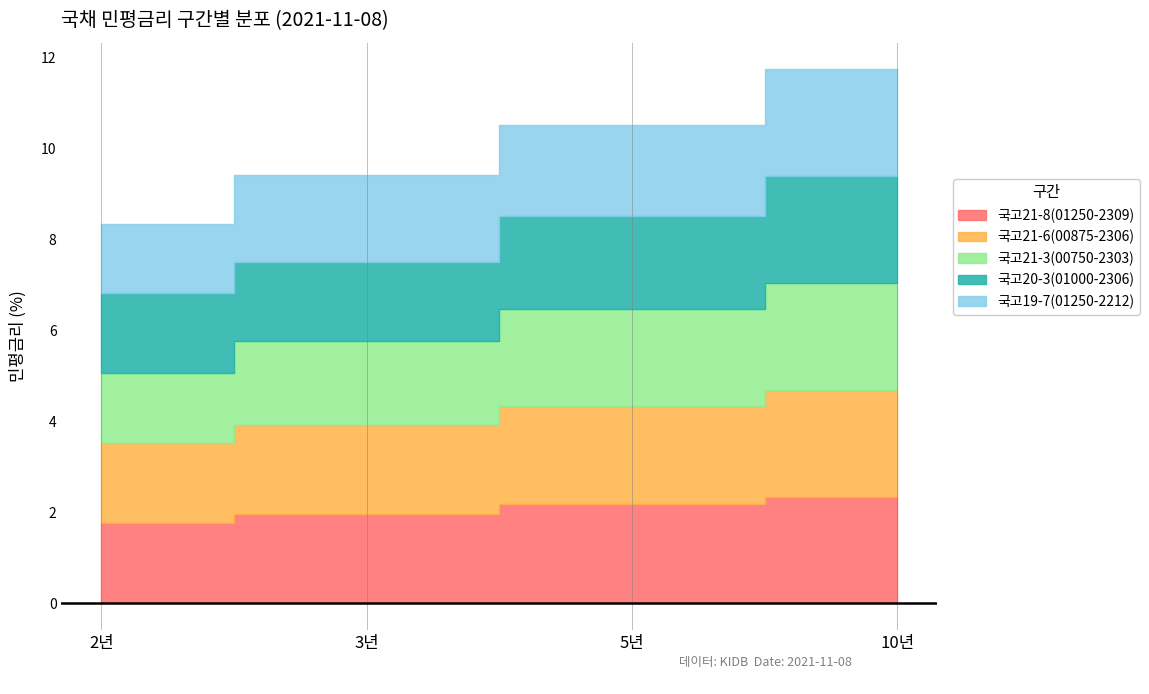

Which category has the lowest value across all series?

2년